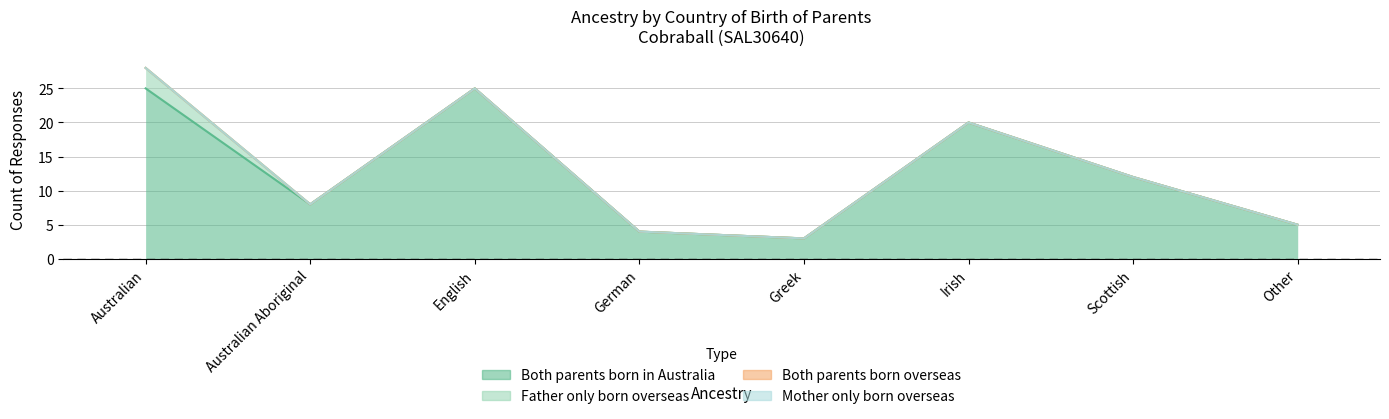

Which series changed the most between Australian Aboriginal and Scottish?

Both parents born in Australia